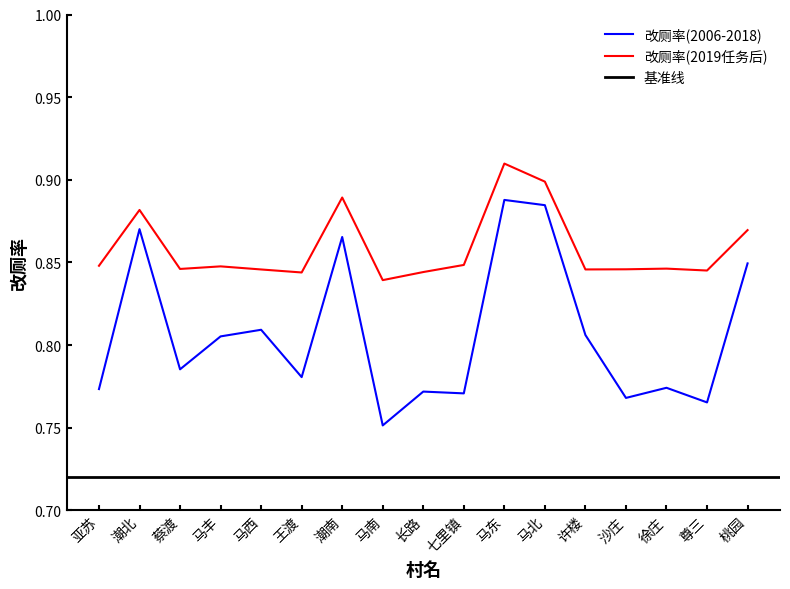

True or false: 改厕率(2006-2018) and 改厕率(2019任务后) cross at least once.

False